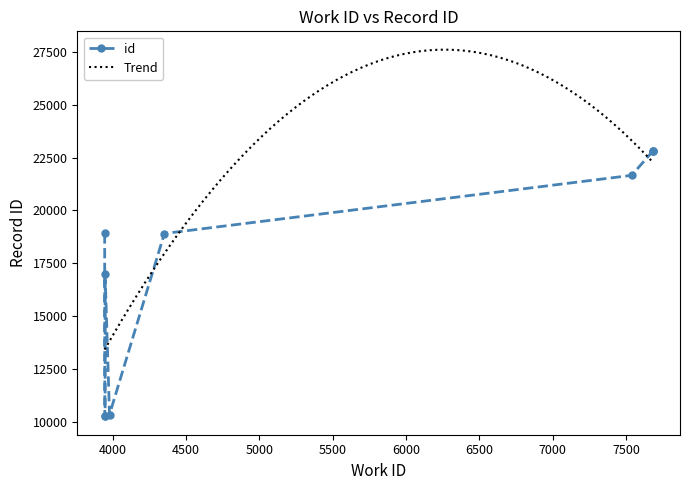

Reading left to right, transcribe all the data shown in this chart.

10251	10273	10338	16966	18905	18913	21657	22792	22793	22800